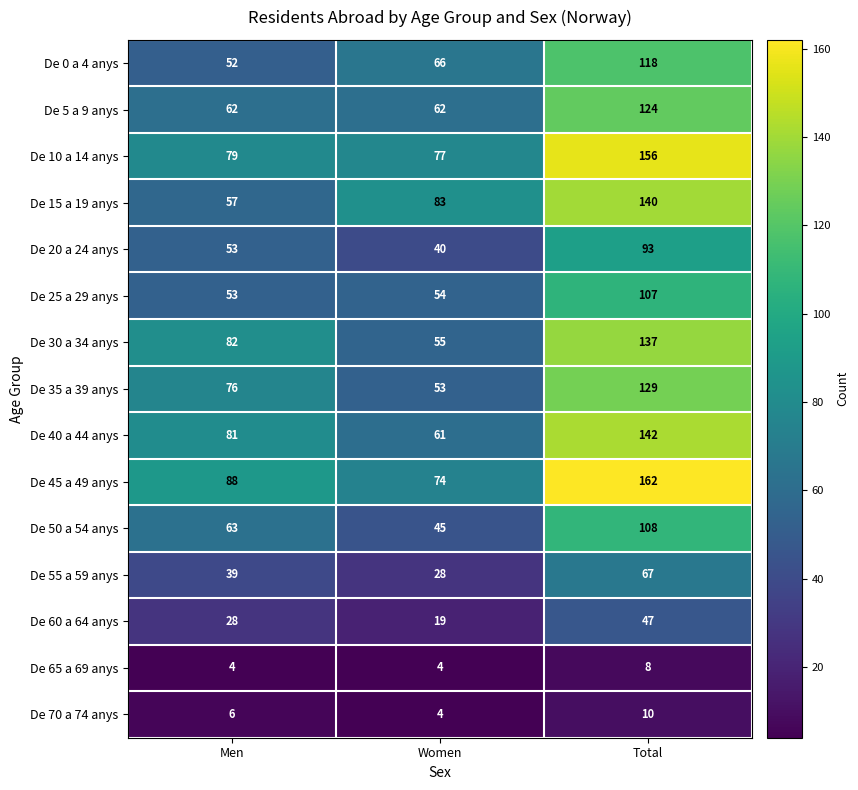

The De 25 a 29 anys series shows 53 at Men. True or false?

True